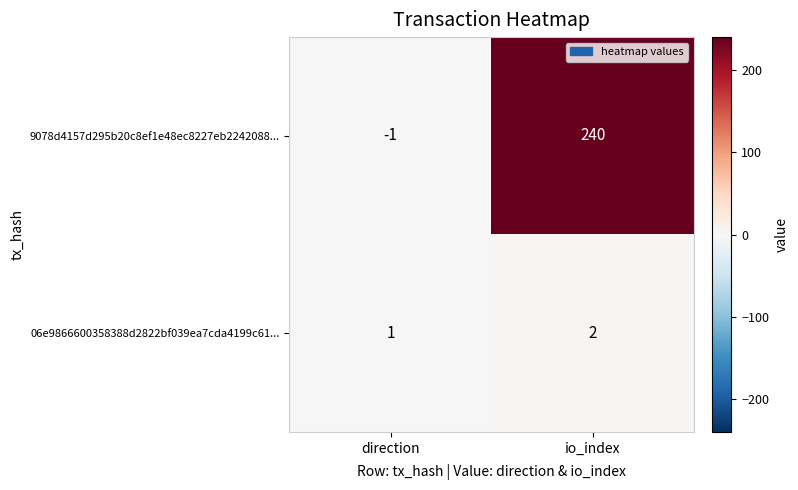

Reading left to right, transcribe all the data shown in this chart.

9078d4157d295b20c8ef1e48ec8227eb2242088...: direction=-1	io_index=240
06e9866600358388d2822bf039ea7cda4199c61...: direction=1	io_index=2